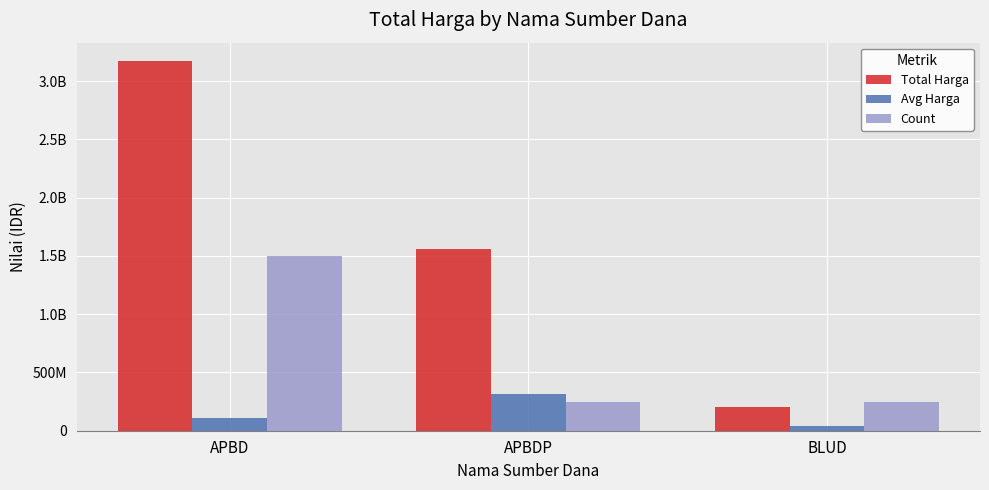

Rank the series at APBD from highest to lowest value.

Total Harga, Count, Avg Harga